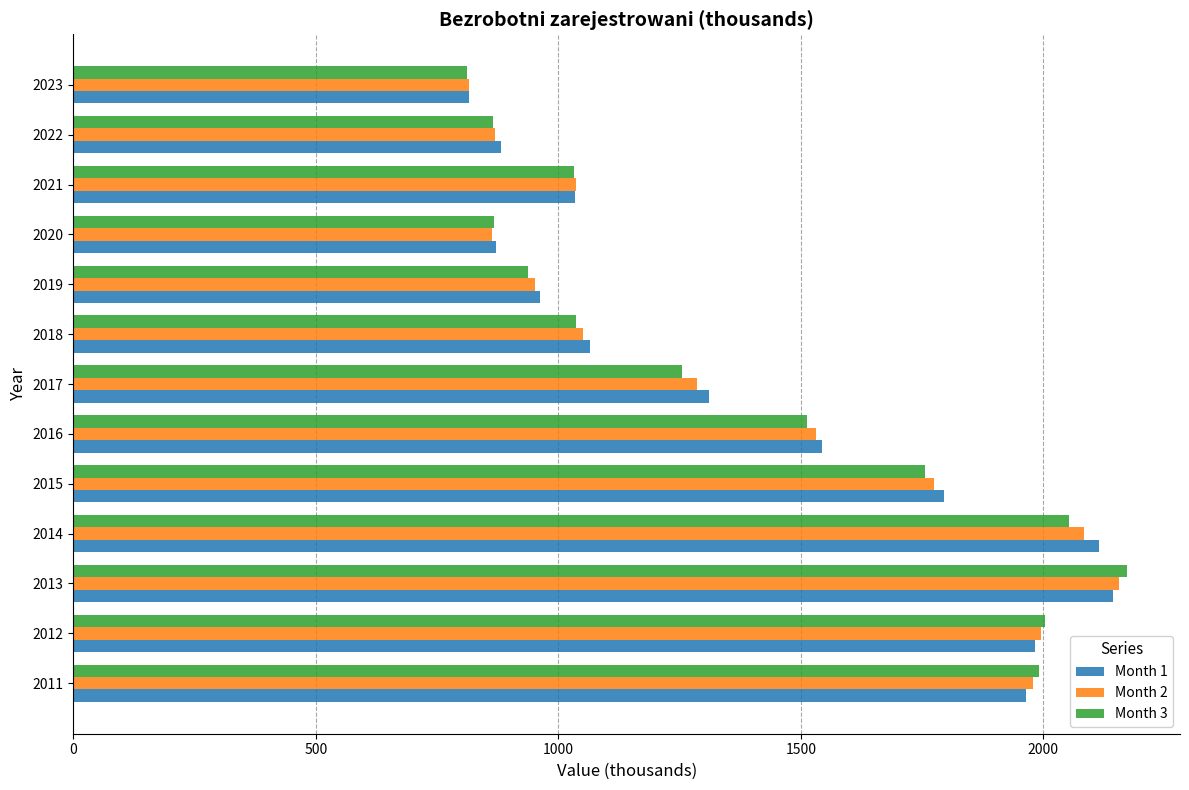

The Month 1 series shows 3280.1 at 2011. True or false?

False